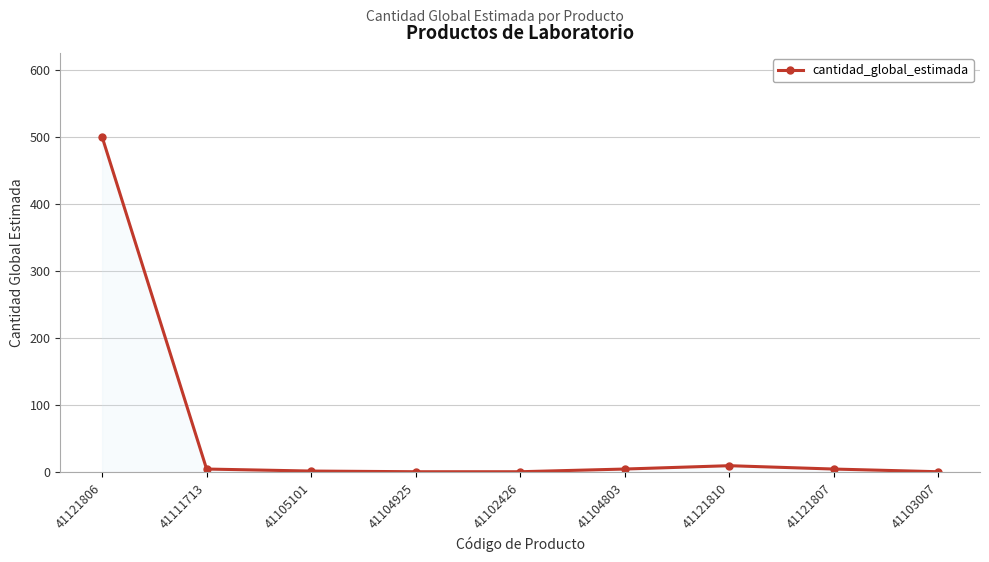

What is the difference between the maximum and minimum values?

499